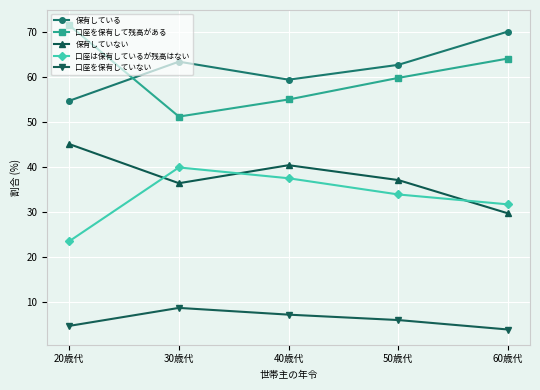

What is the average value of the 保有していない series?

37.8